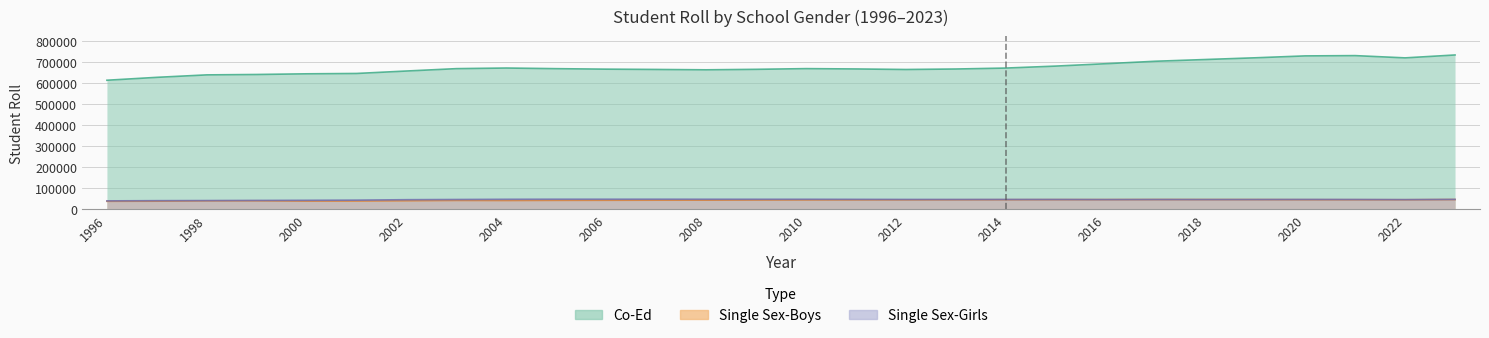

Is the value of Single Sex-Girls at 2013 greater than the value of Co-Ed at 2007?

No